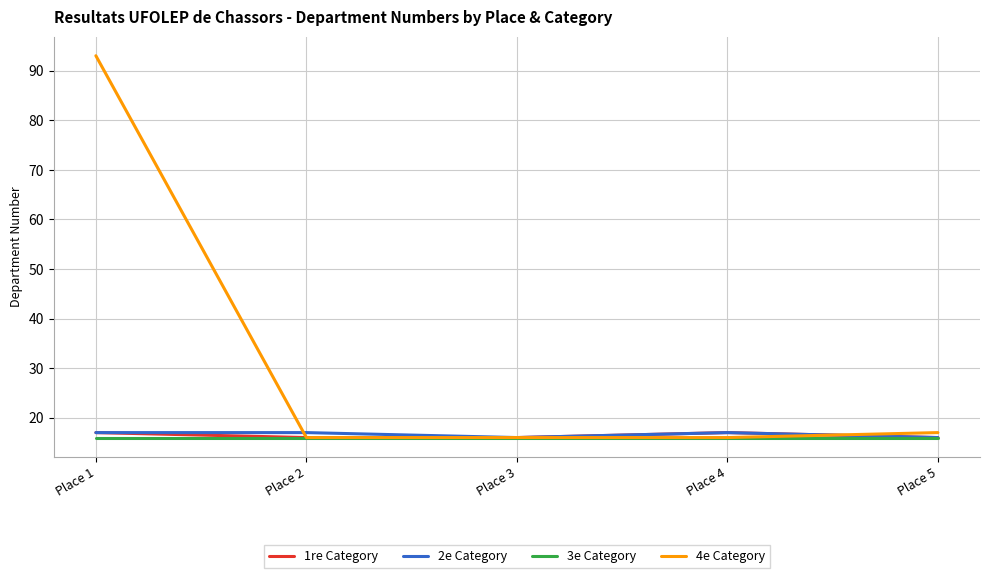

At which category does the chart reach its peak across all series?

Place 1